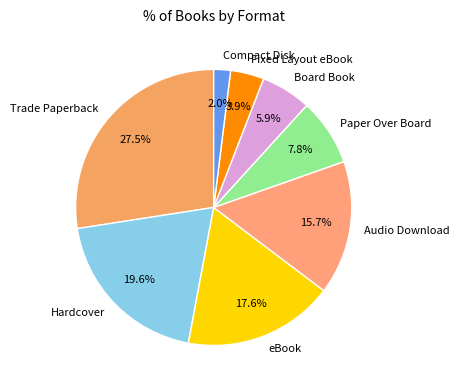

How many slices are in this pie chart?

8